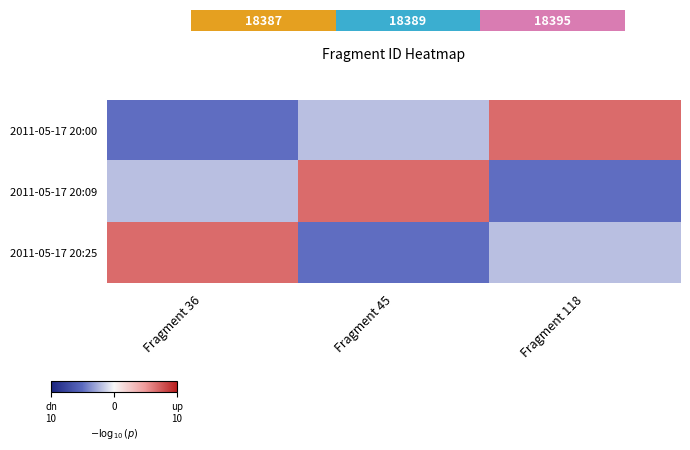

Which has a higher value, Fragment 45 or Fragment 36?

Fragment 45